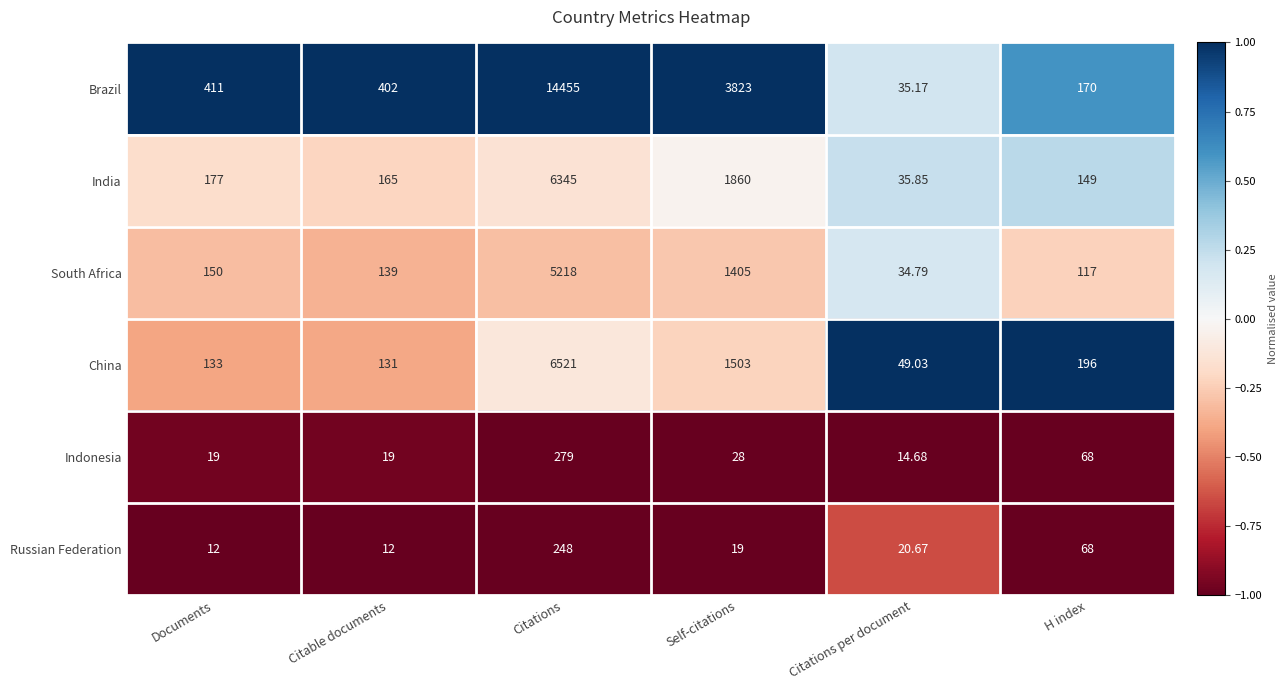

Which series has the widest spread of values?

Brazil